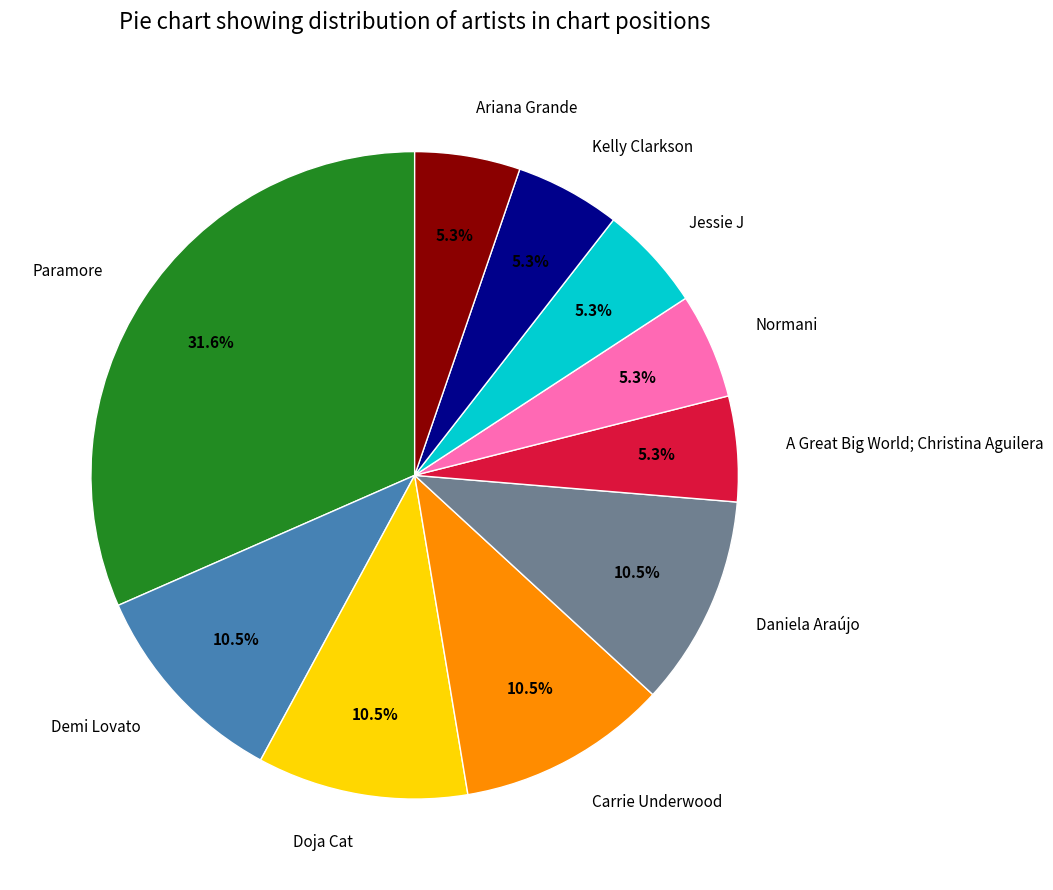

Is it true that Daniela Araújo is 1% of the pie?

False